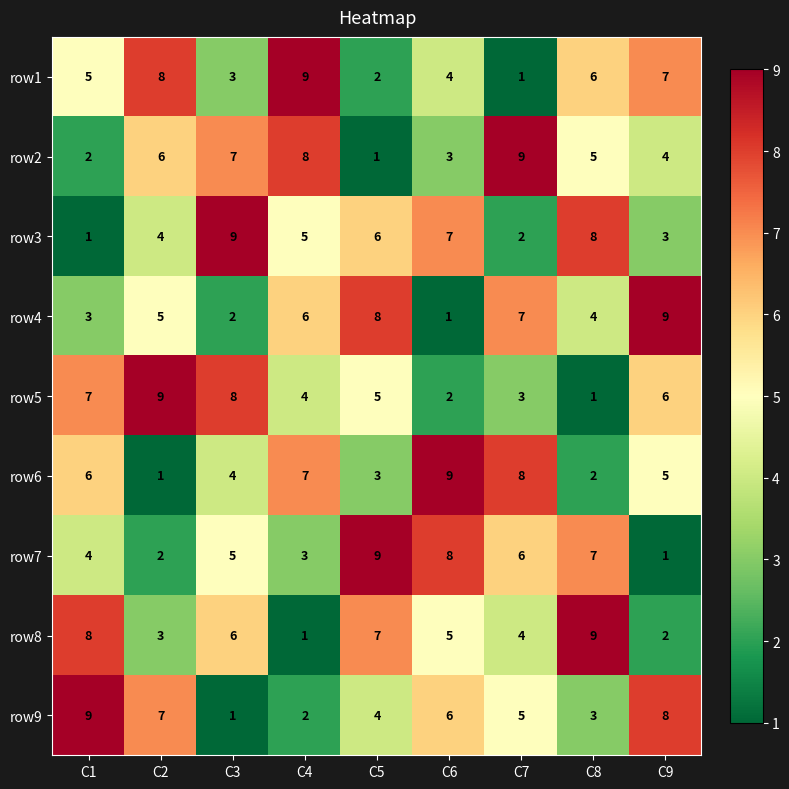

Which series changed the most between C1 and C6?

row3